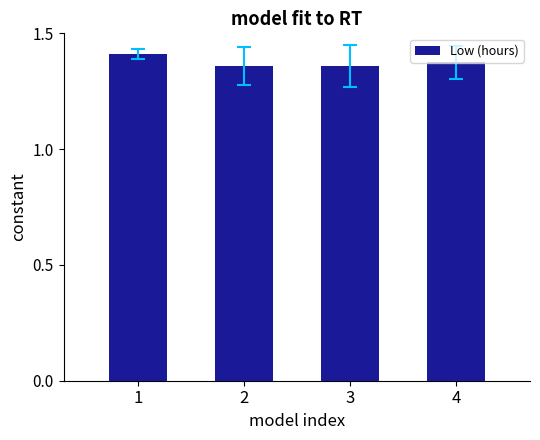

What is the difference between the maximum and minimum values?

0.1